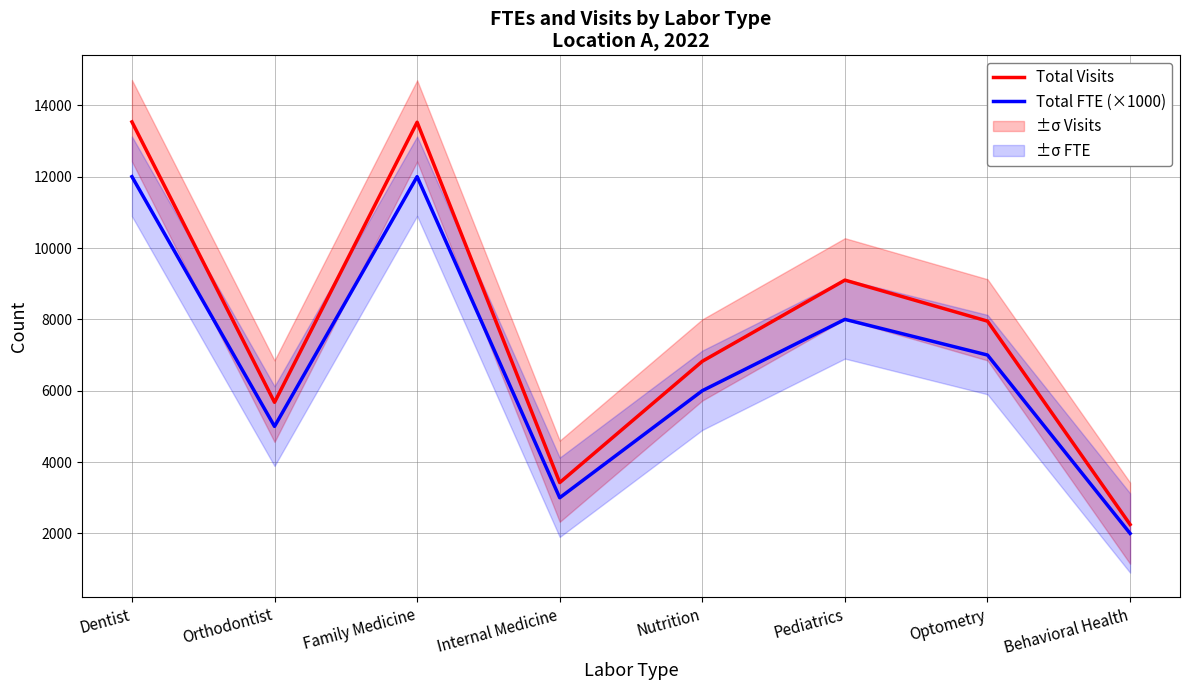

Rank the series at Nutrition from lowest to highest value.

Total FTE (×1000), Total Visits